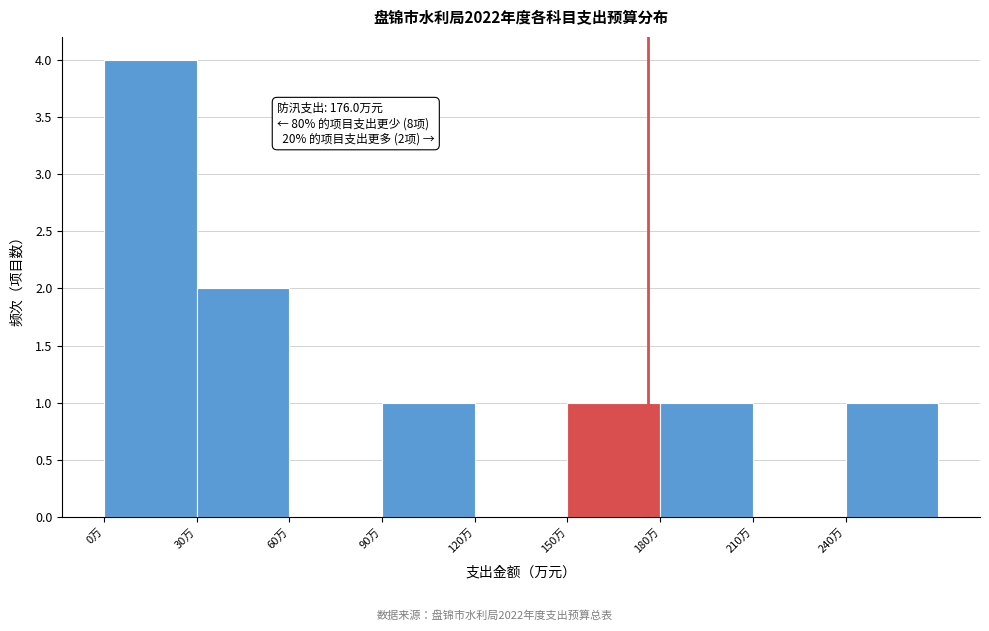

Over which range of the x-axis is the bar tallest?

0 to 30